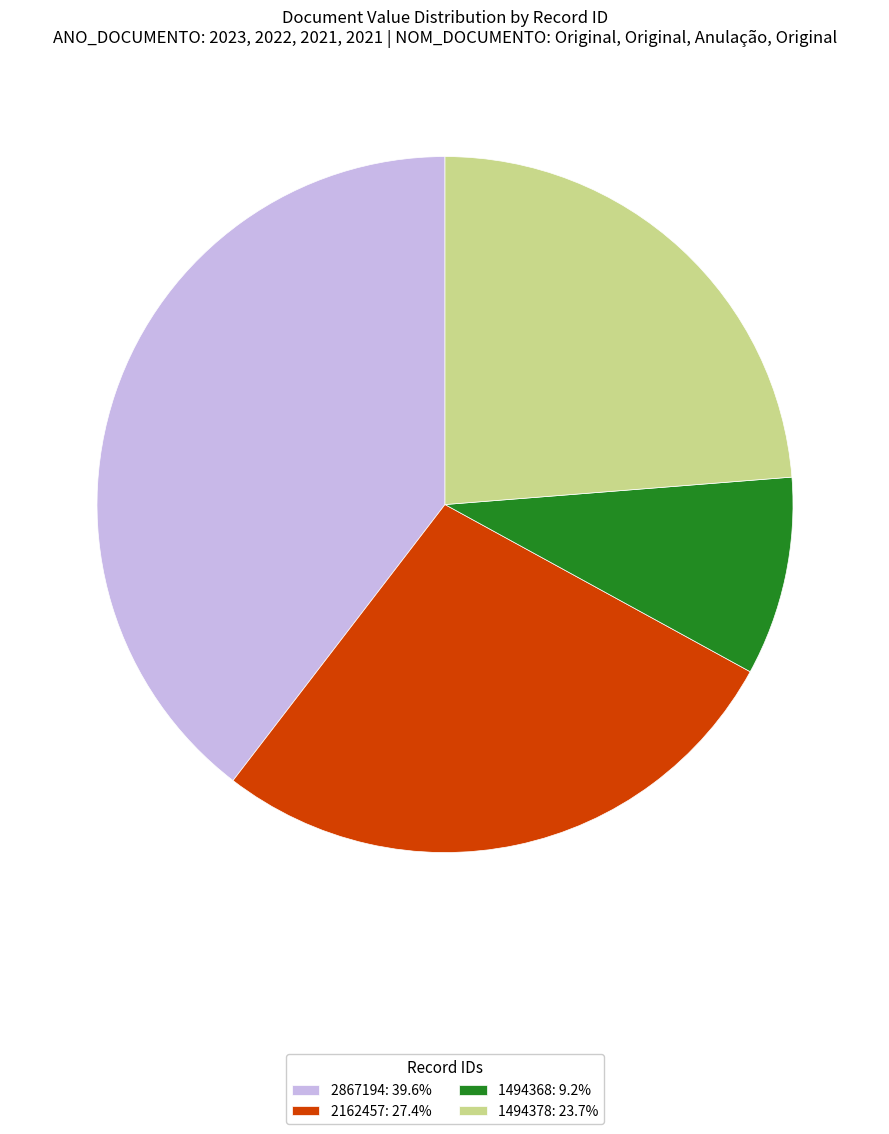

Does 2162457: 27.4% represent more than half of the total?

No